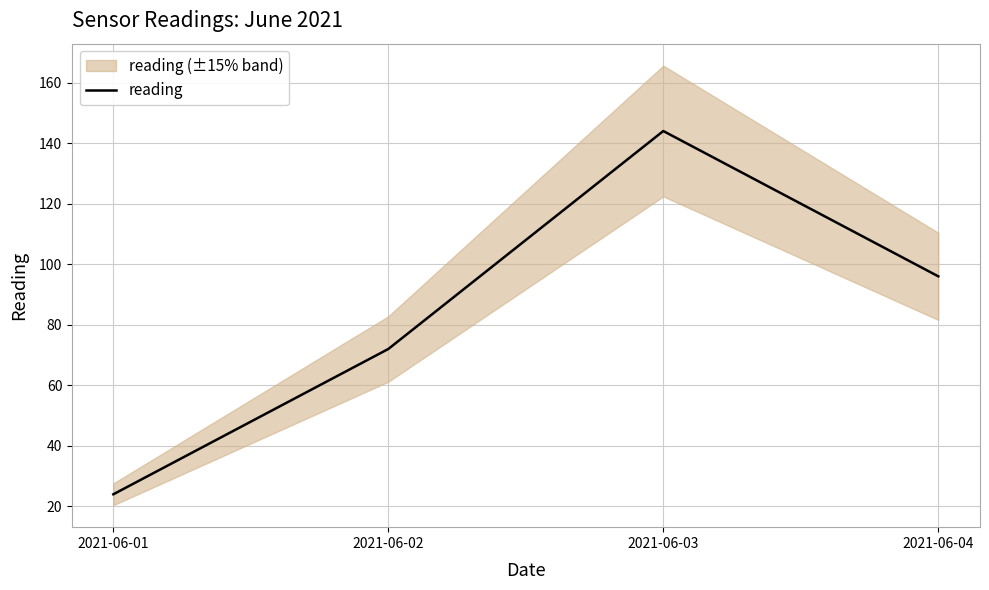

How many values exceed 96?

1